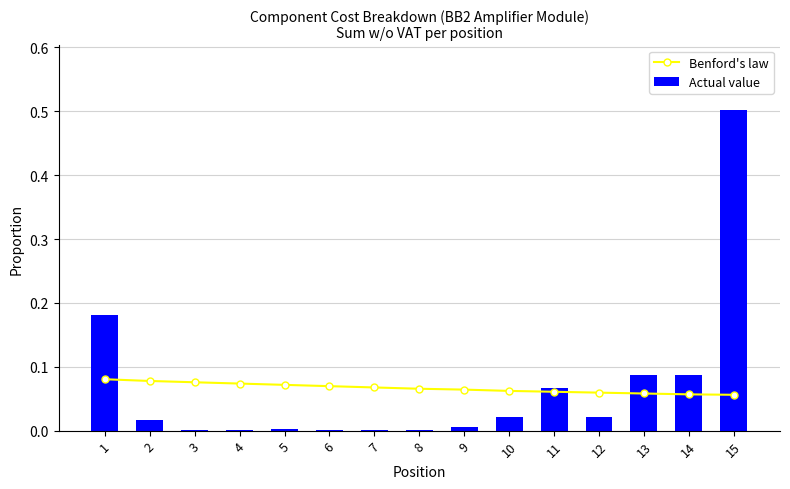

Does the chart contain stacked bars?

No